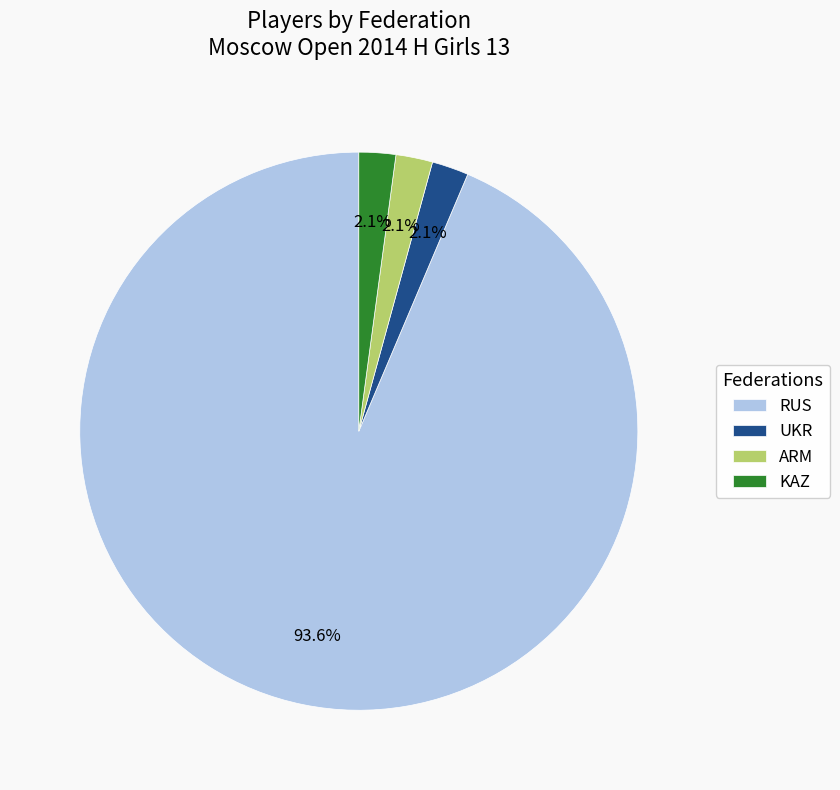

Which category has the biggest portion of the pie?

RUS